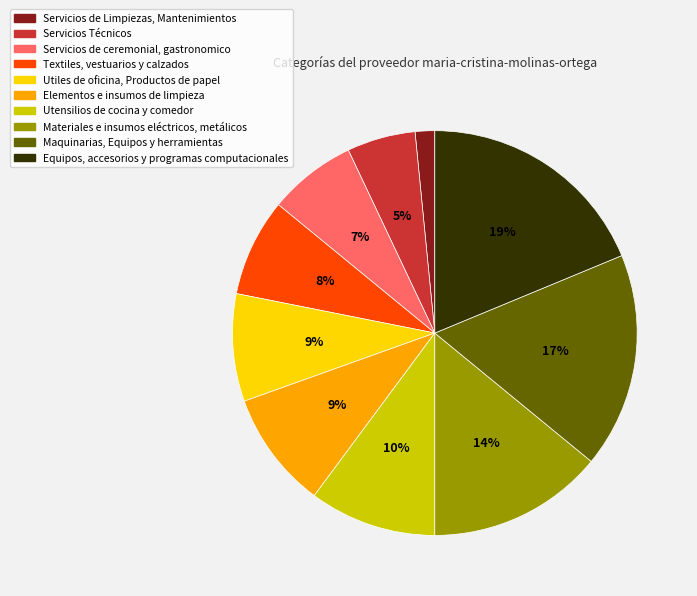

Approximately how many times larger is the value at Elementos e insumos de limpieza compared to Servicios de ceremonial, gastronomico?

1.3